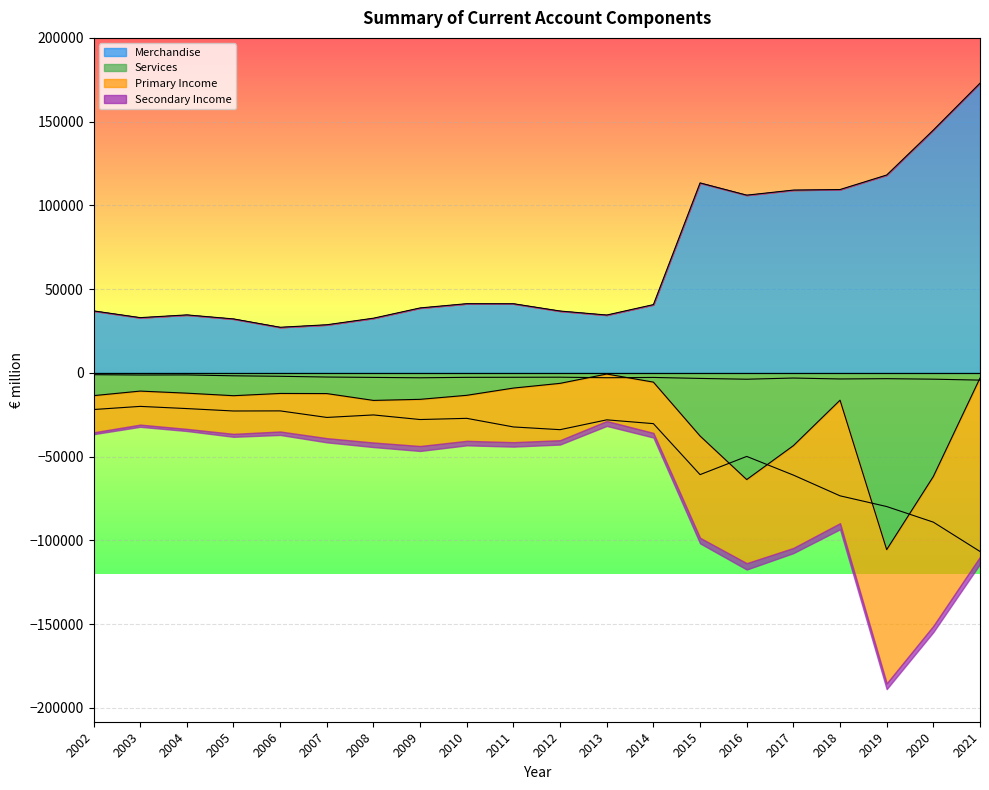

What is the maximum value shown in the chart?

172943.0